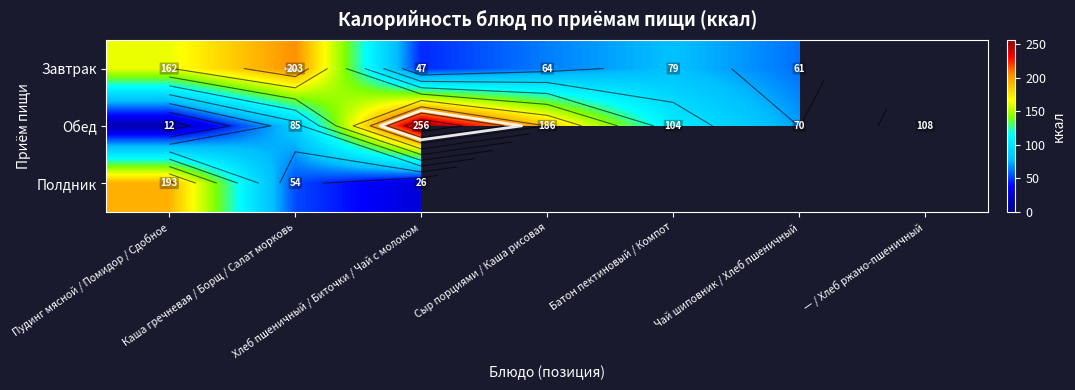

Which series has the largest total across all categories?

Обед